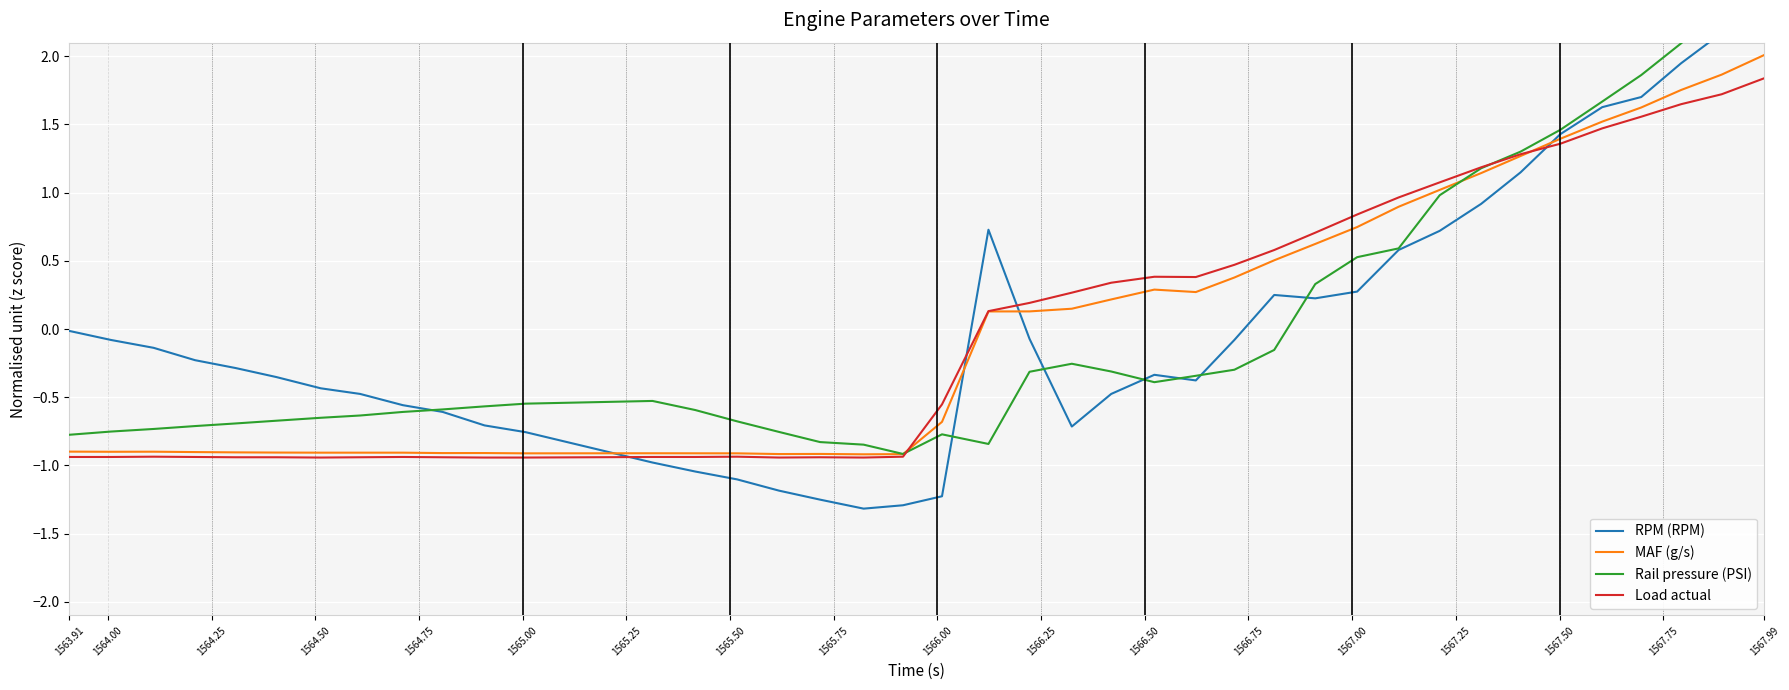

What is the highest value of the MAF (g/s) series?

2.0